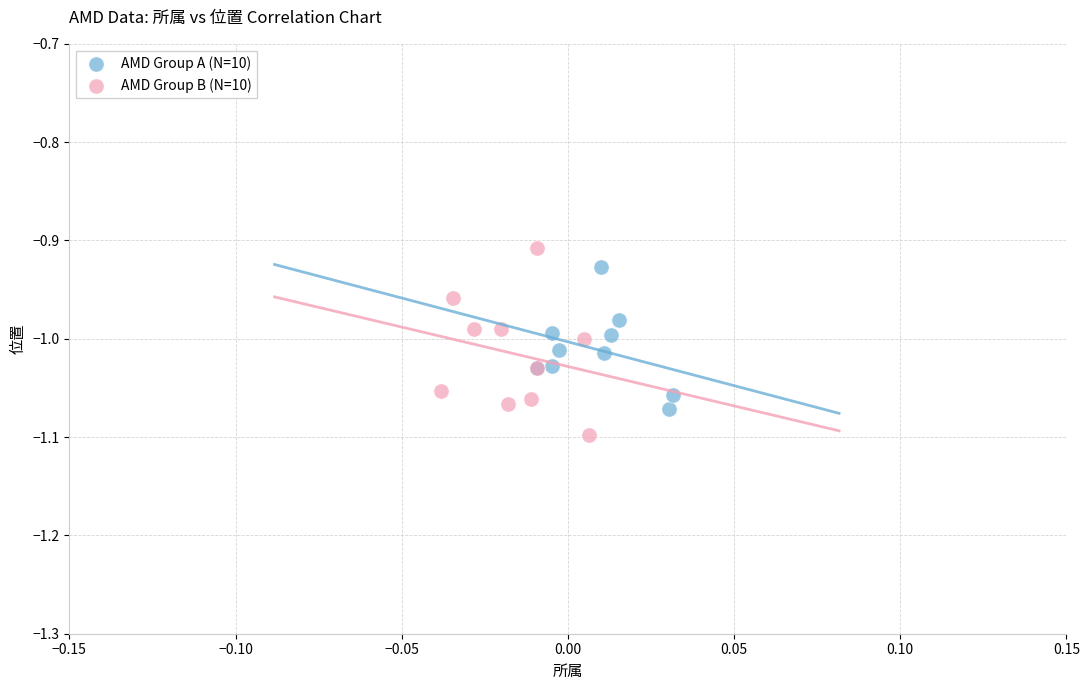

Which series contains the lowest Y value?

AMD Group B (N=10)